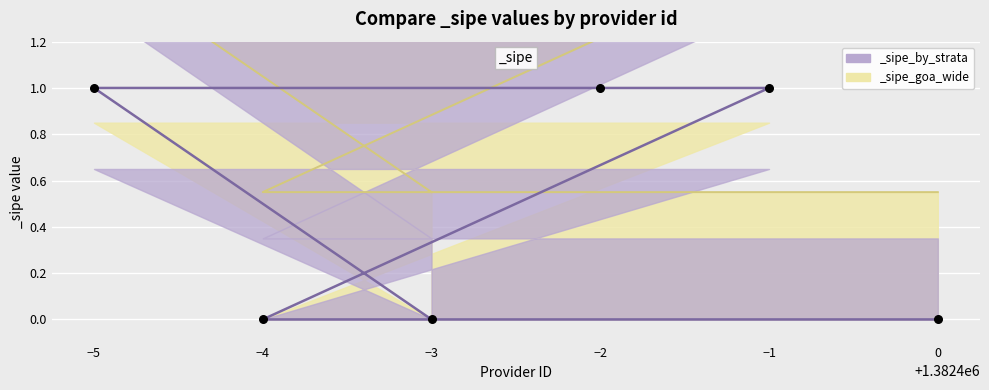

Which has a higher value, −5 or −3?

−5